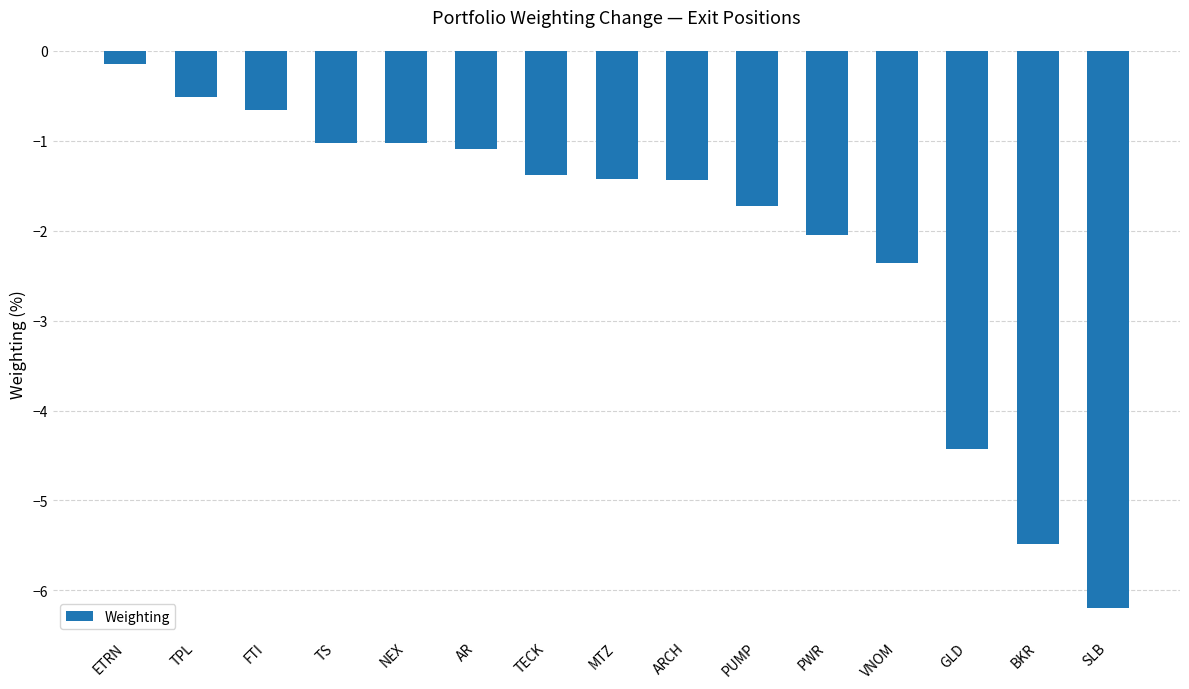

What is the difference between the values at TPL and SLB?

5.7